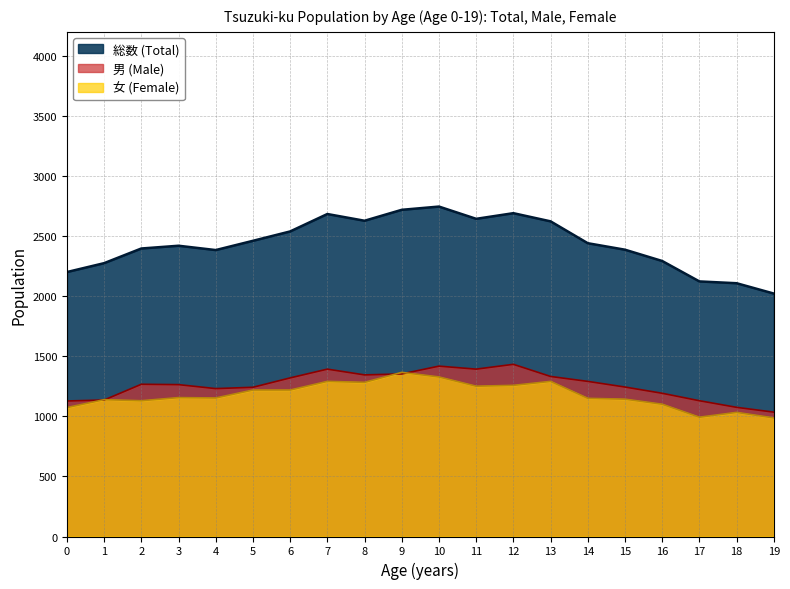

At which label does 男 (Male) first exceed 1267?

6